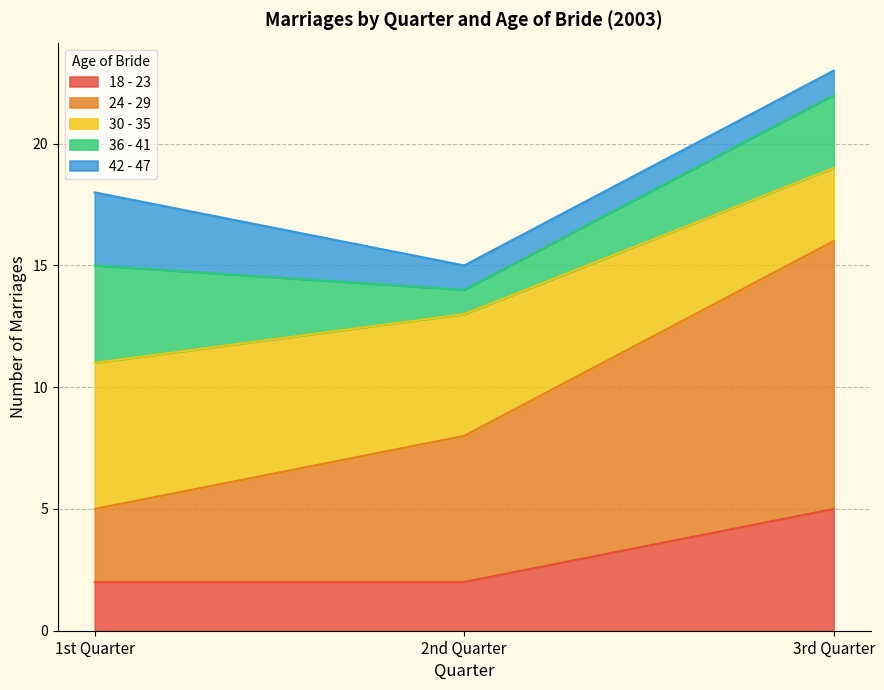

Count the 30 - 35 values in the range 3 to 6.

3